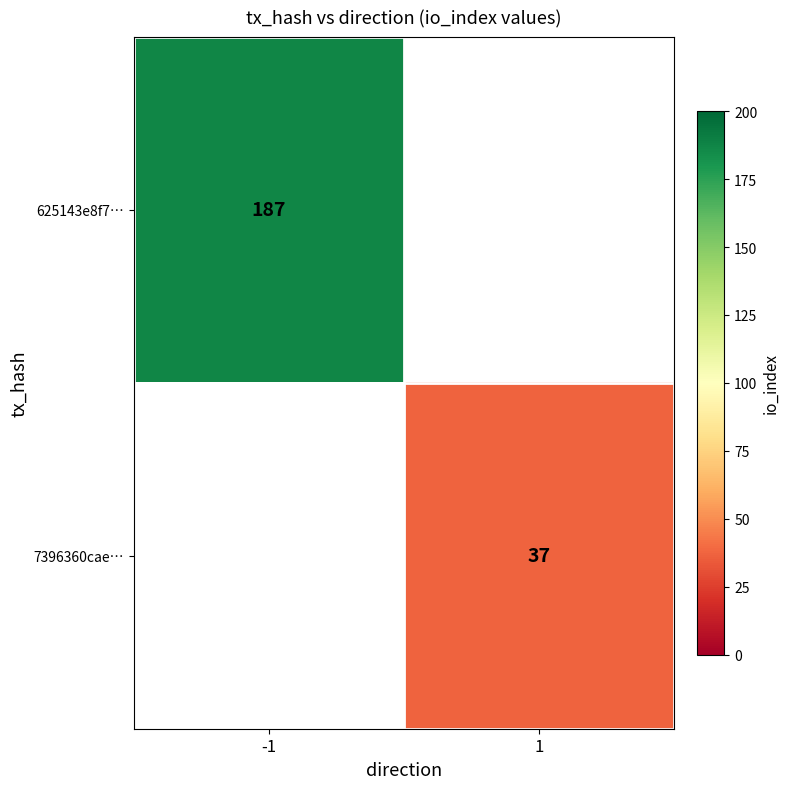

The 7396360cae… series shows 25 at 1. True or false?

False